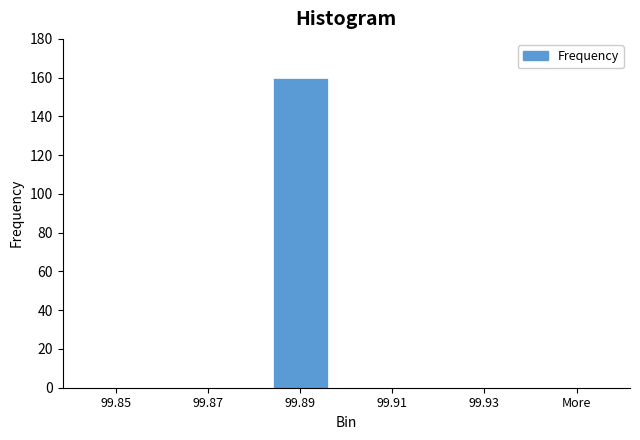

Reading left to right, what are all the values shown in this chart?

99.85=0	99.87=0	99.89=160	99.91=0	99.93=0	More=0